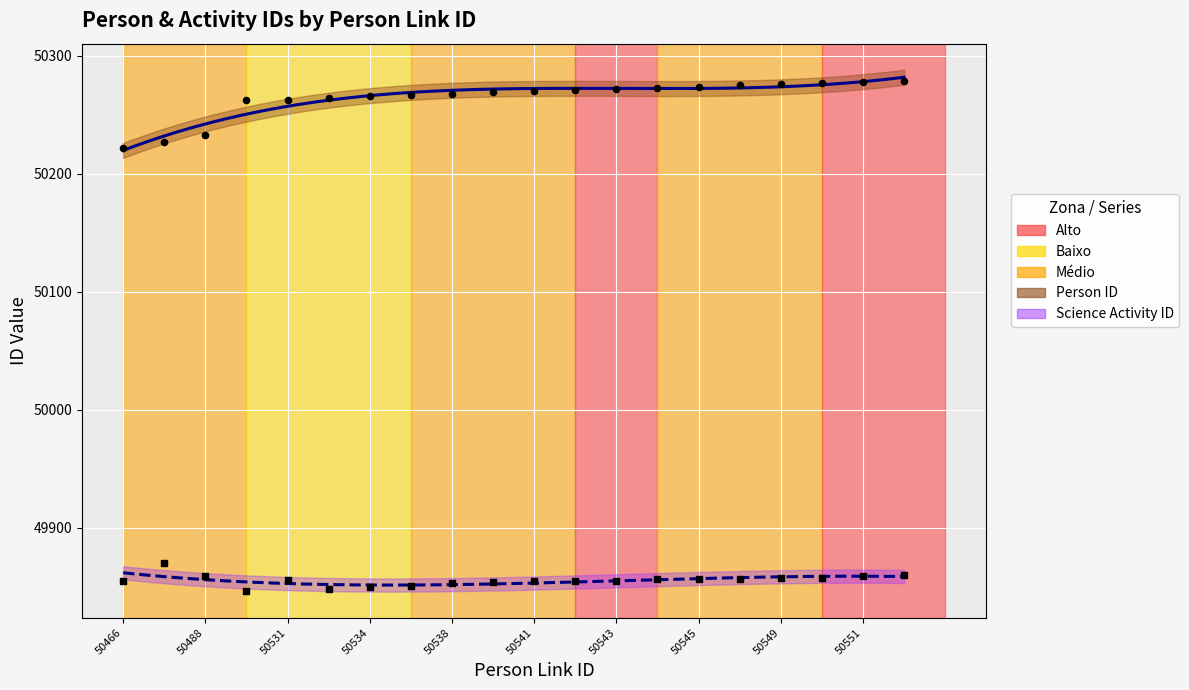

Which series contains the lowest Y value?

Science Activity ID